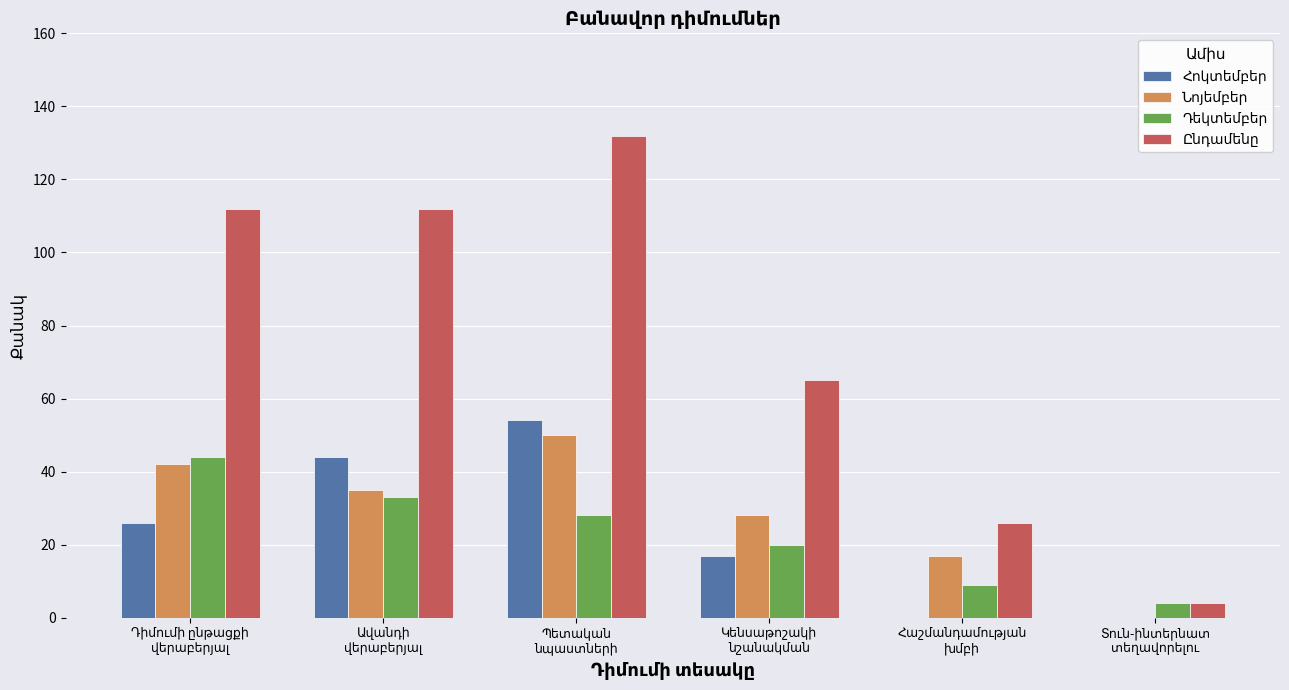

How many data points does each series have?

6